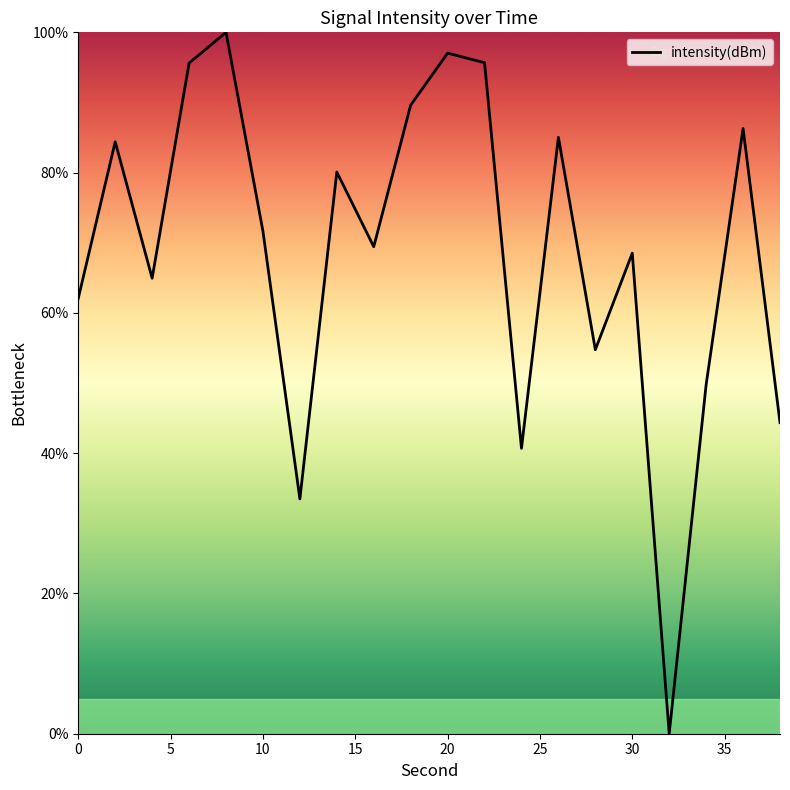

What is the average value?

68.7